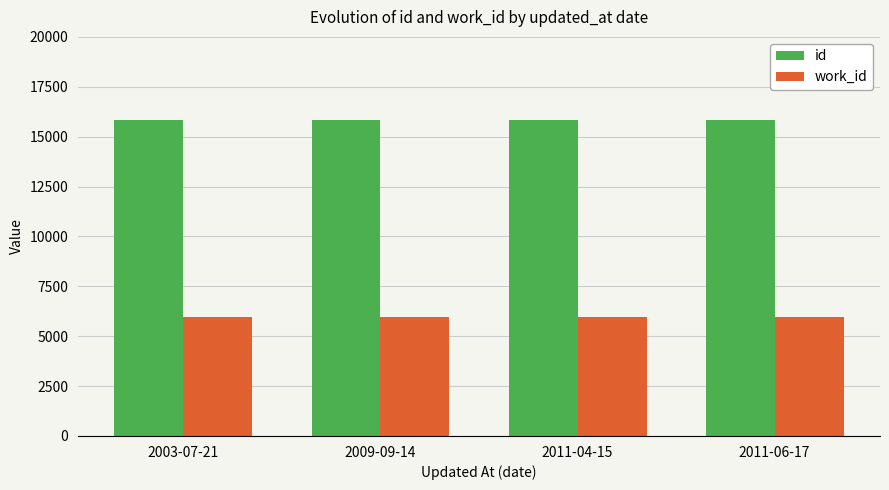

List the series in order of their peak value, lowest first.

work_id, id